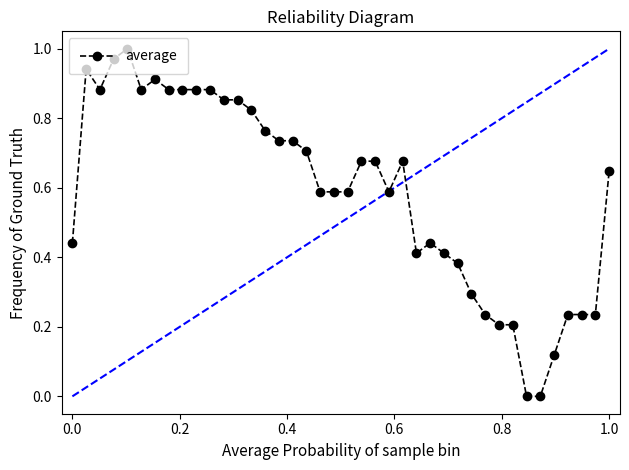

What is the sum of all values?

23.5